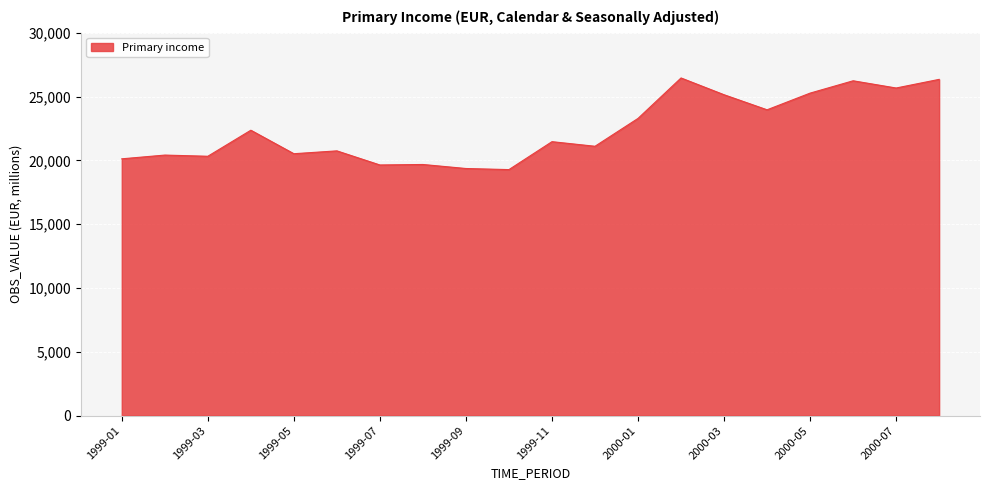

How many values are below 21462?

10